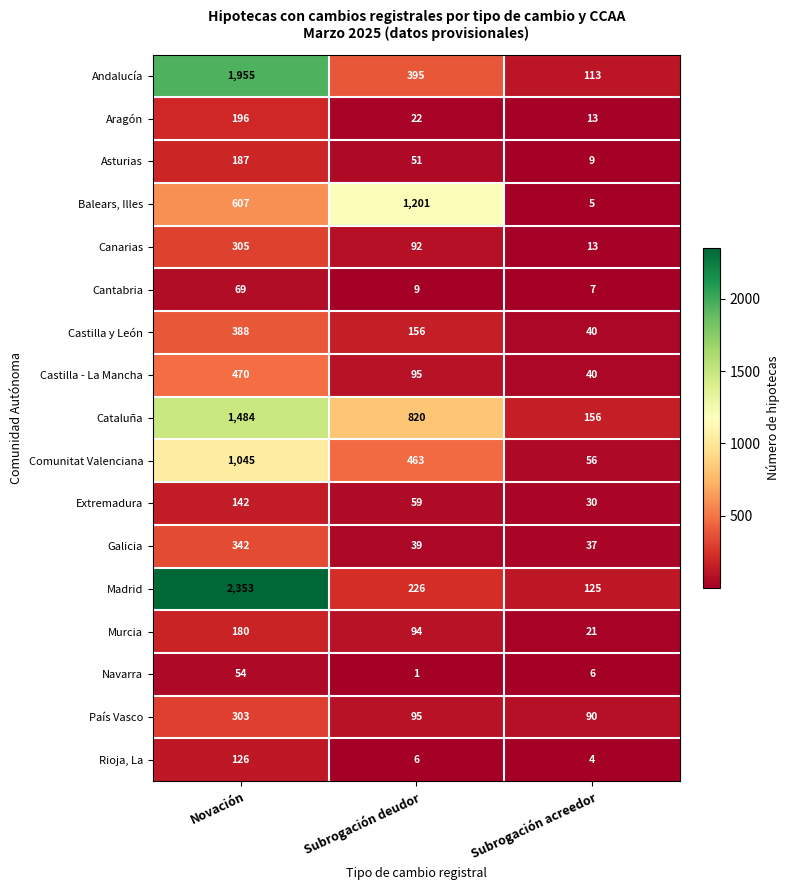

What is the spread (max minus min) of values at Subrogación acreedor?

152